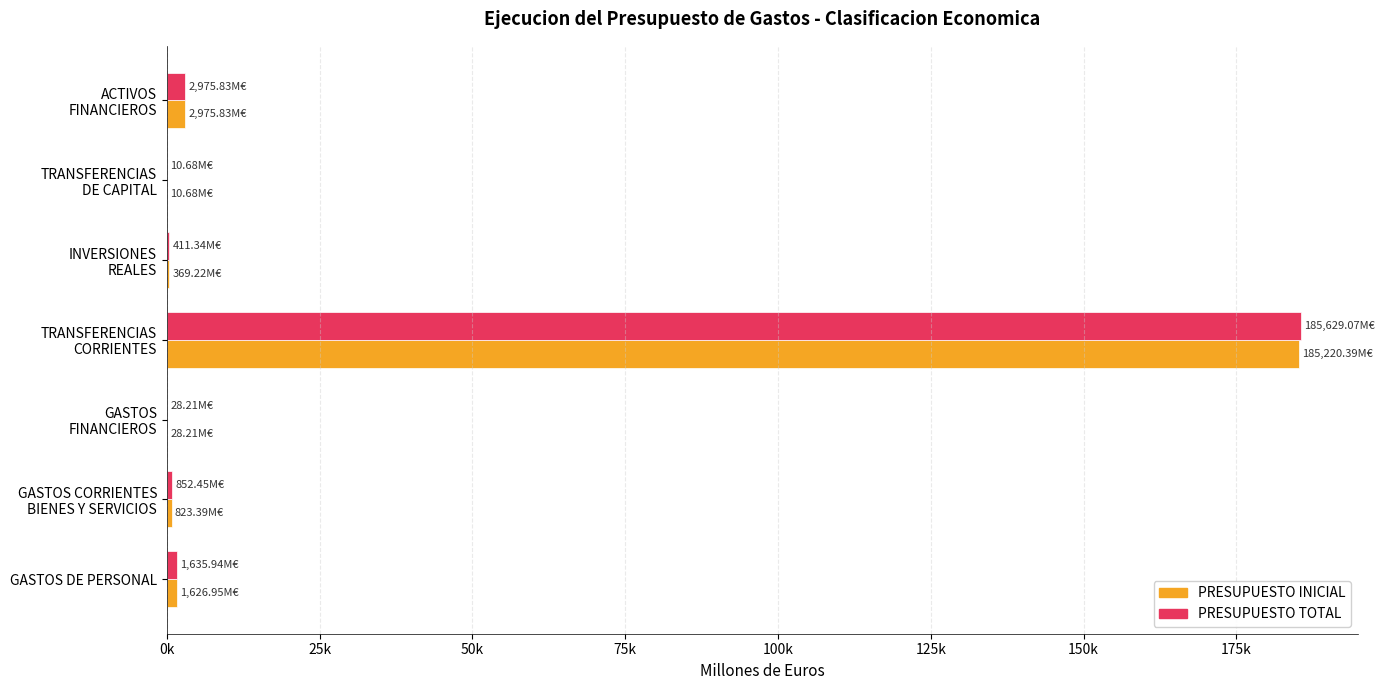

What are all the series names shown in the legend?

PRESUPUESTO INICIAL, PRESUPUESTO TOTAL